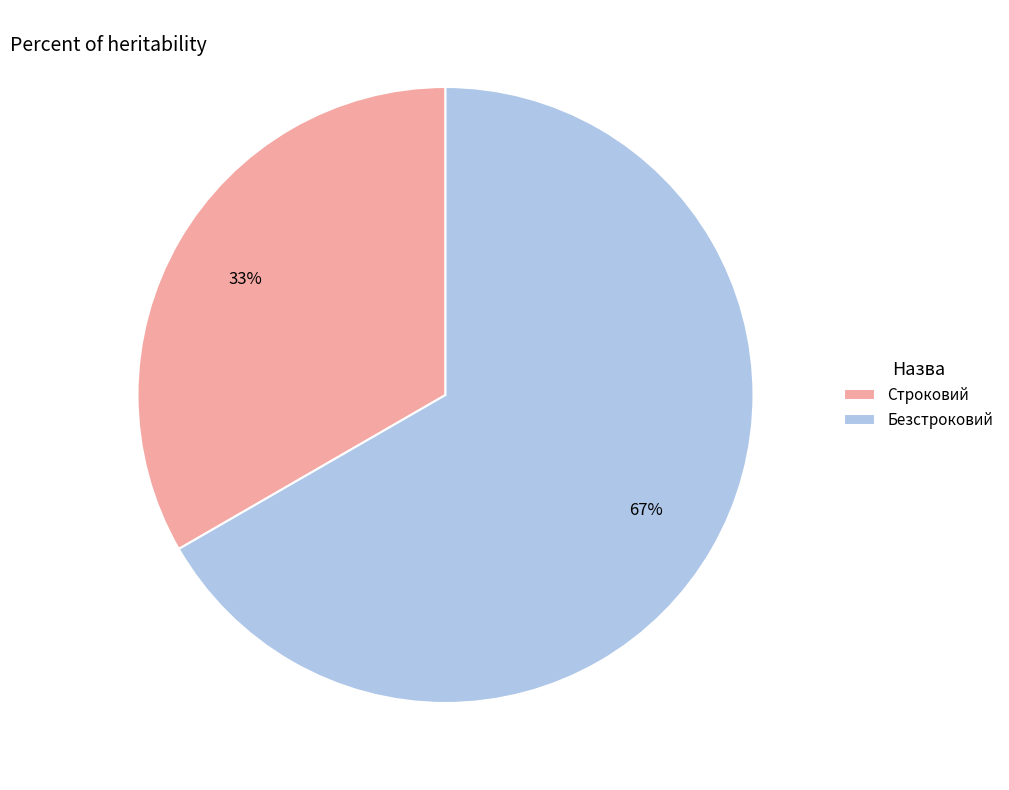

To the nearest percent, what portion does Безстроковий represent?

67%